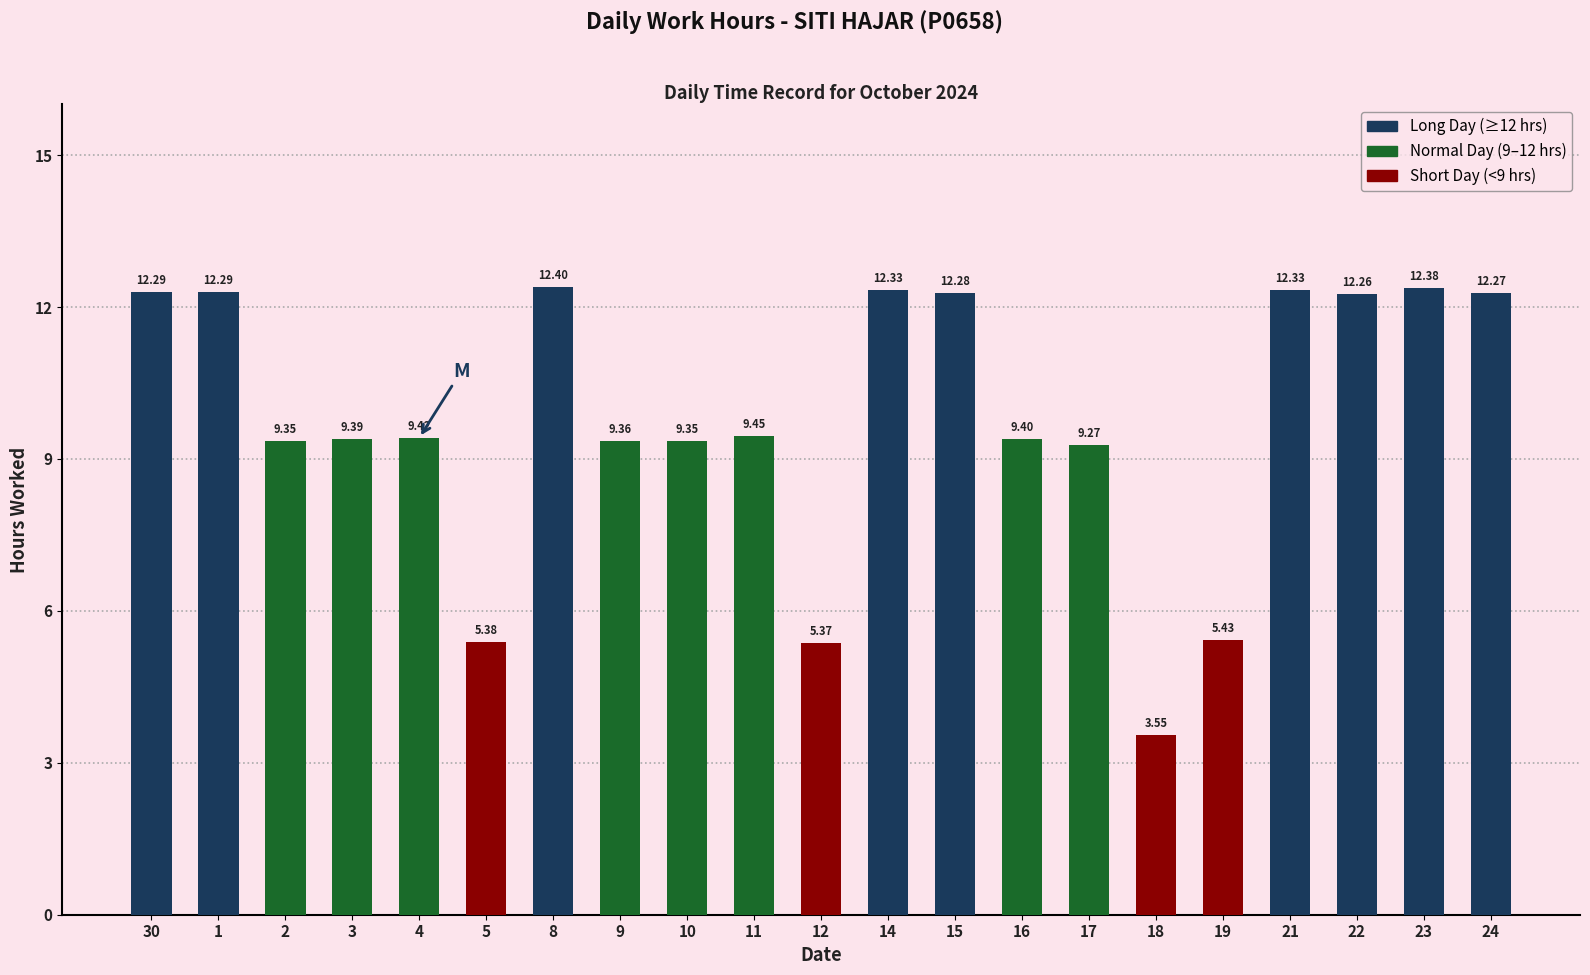

What is the difference between the values at 14 and 22?

0.1